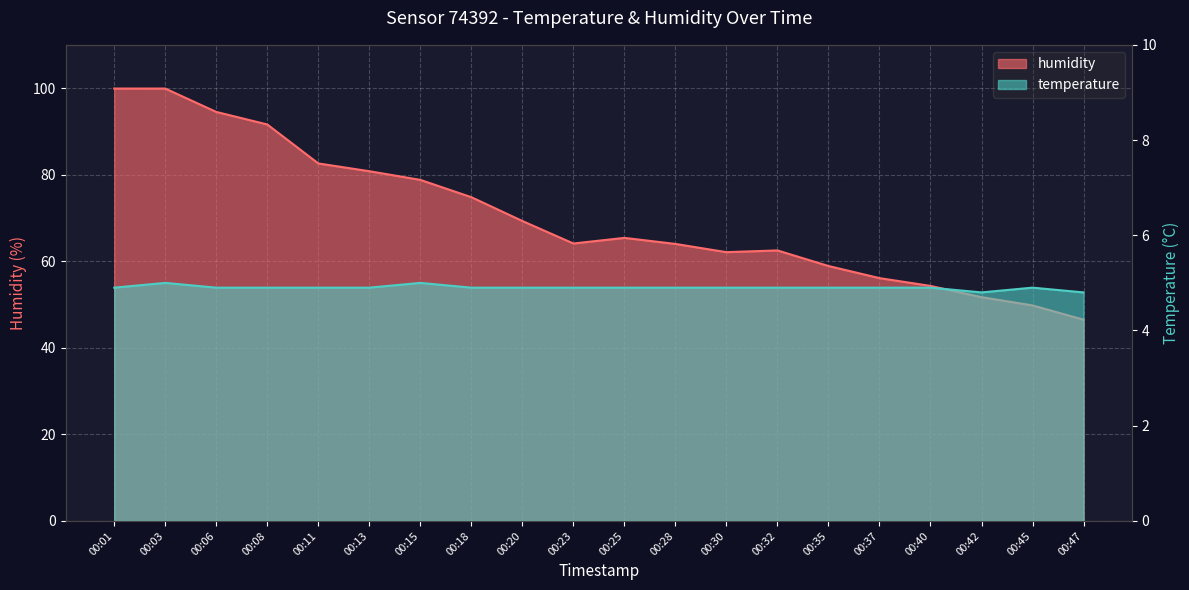

Is it true that temperature equals 4.8 at 00:42?

True